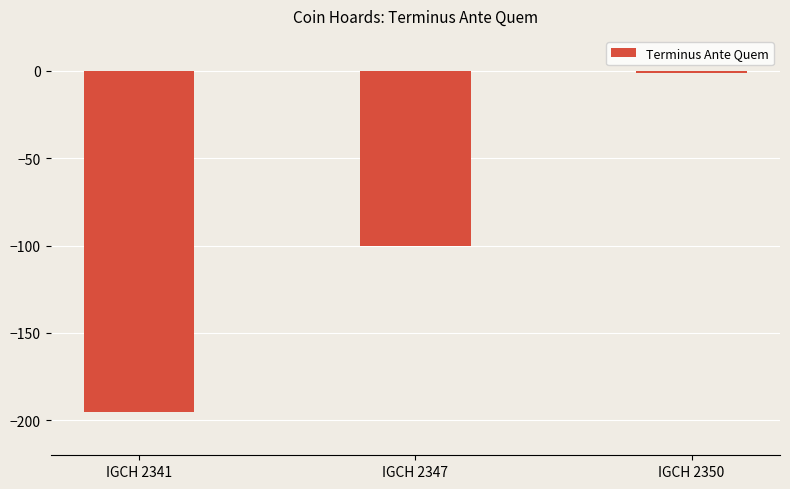

The value at IGCH 2341 is -195. True or false?

True